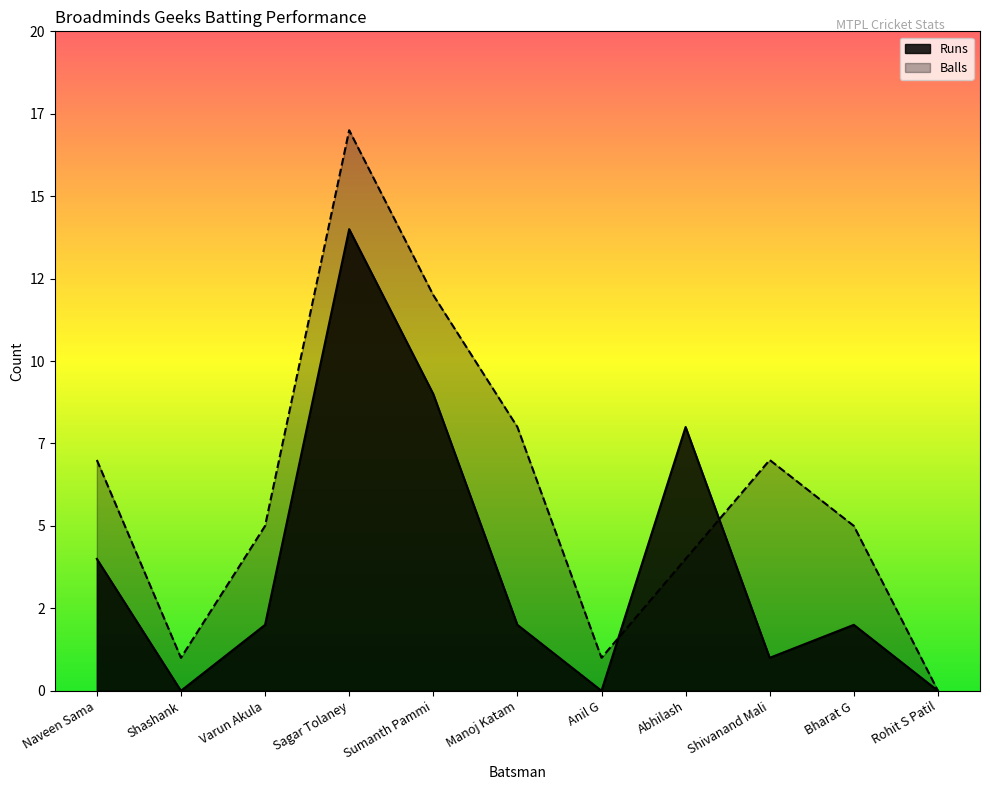

Count the number of data series in this chart.

2